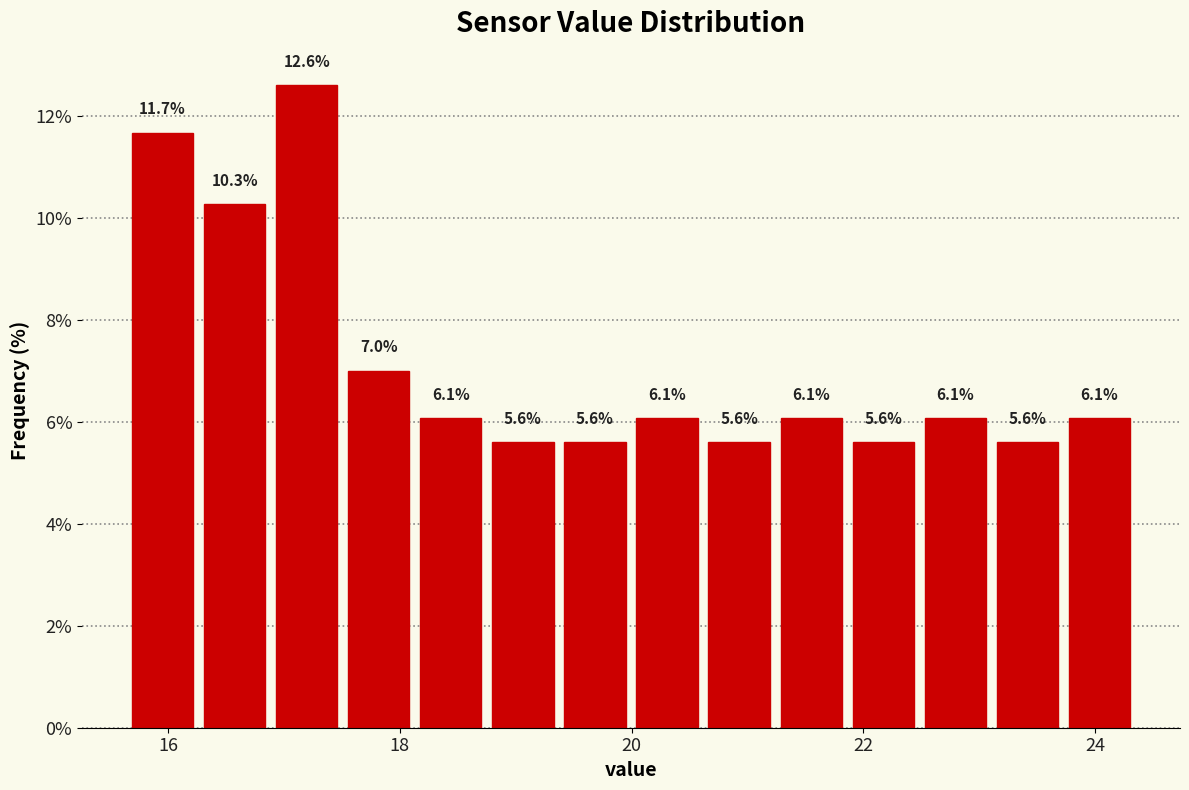

Around what value on the x-axis is the tallest bar? Give the approximate position of its centre, as read against the axis.

17.2